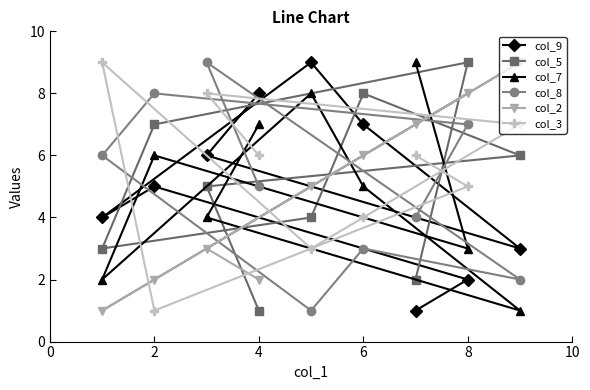

What is the sum of all col_9 values?

45